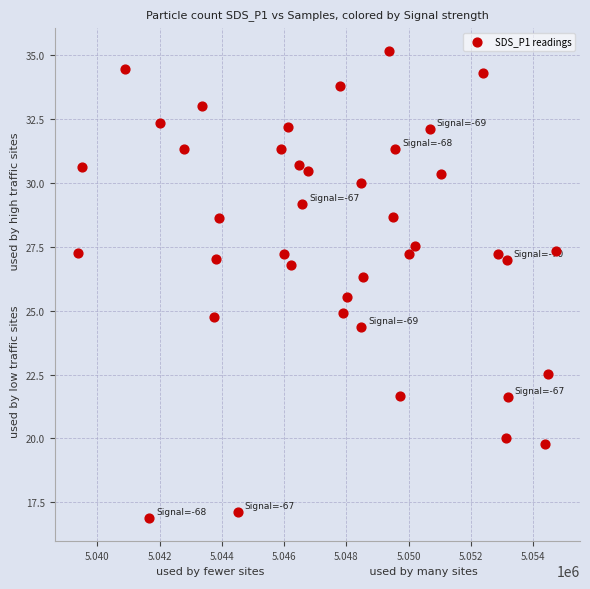

What is the range of Y values (max minus min)?

18.2